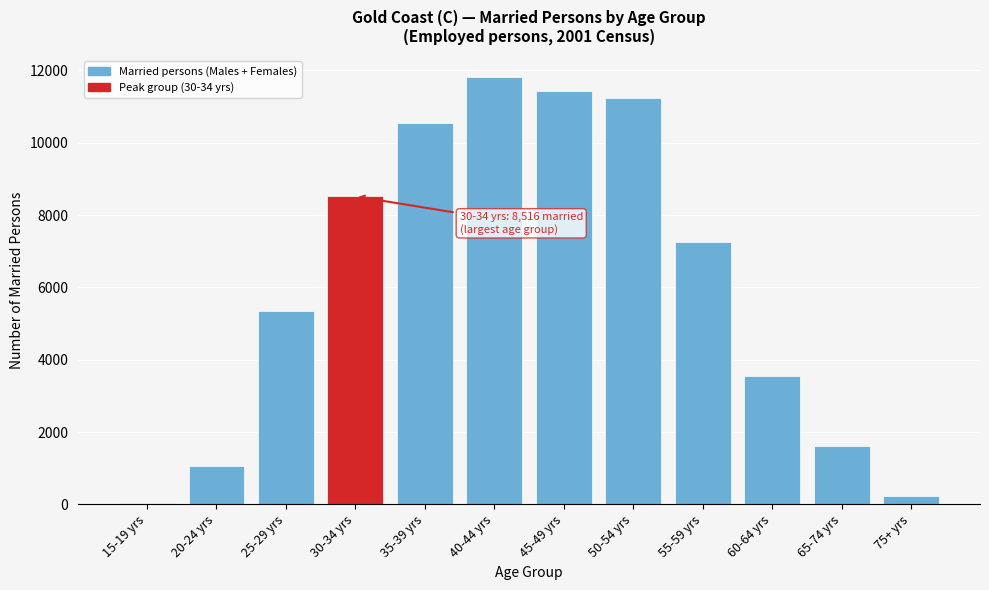

Reading left to right, extract all data points from this chart.

15-19 yrs=28	20-24 yrs=1073	25-29 yrs=5342	30-34 yrs=8516	35-39 yrs=10556	40-44 yrs=11810	45-49 yrs=11429	50-54 yrs=11246	55-59 yrs=7250	60-64 yrs=3563	65-74 yrs=1611	75+ yrs=228